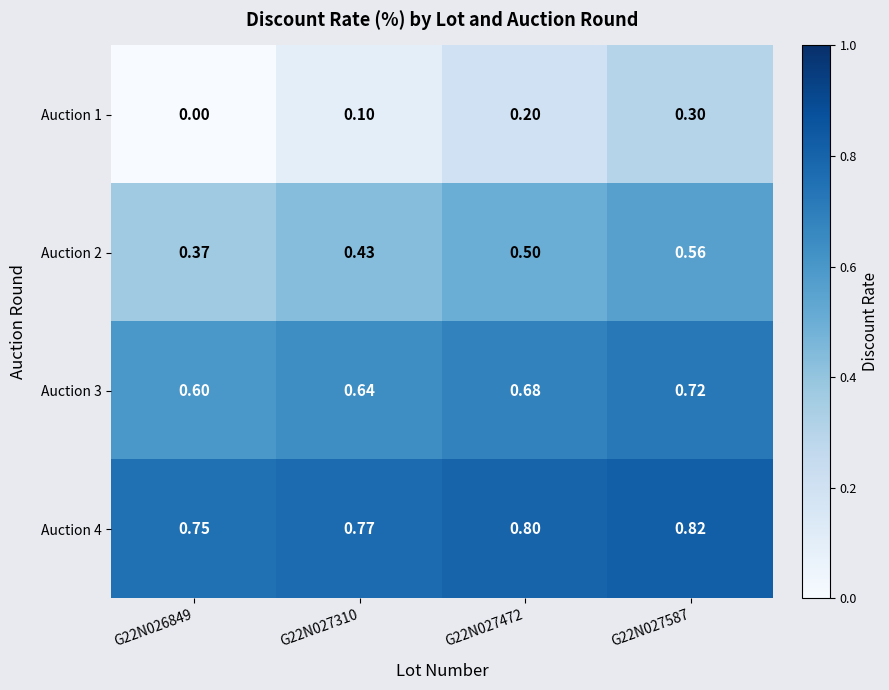

Rank the series by their average value, from highest to lowest.

Auction 4, Auction 3, Auction 2, Auction 1